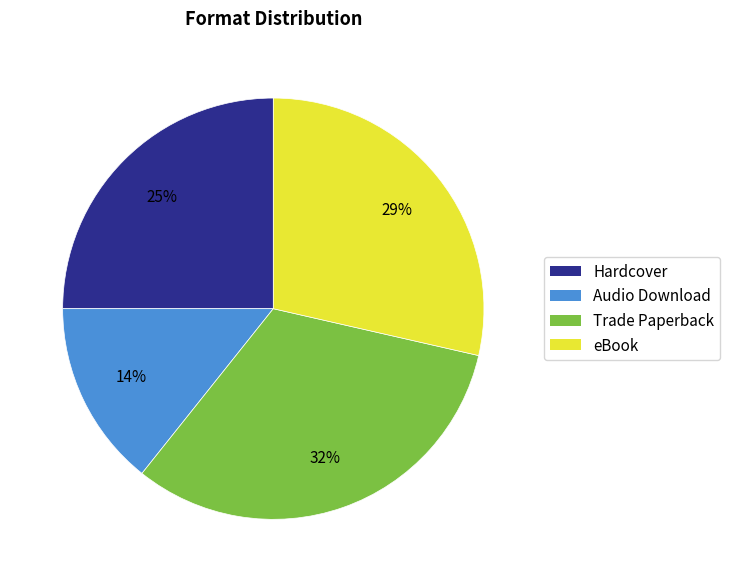

Between Audio Download and eBook, which is larger?

eBook